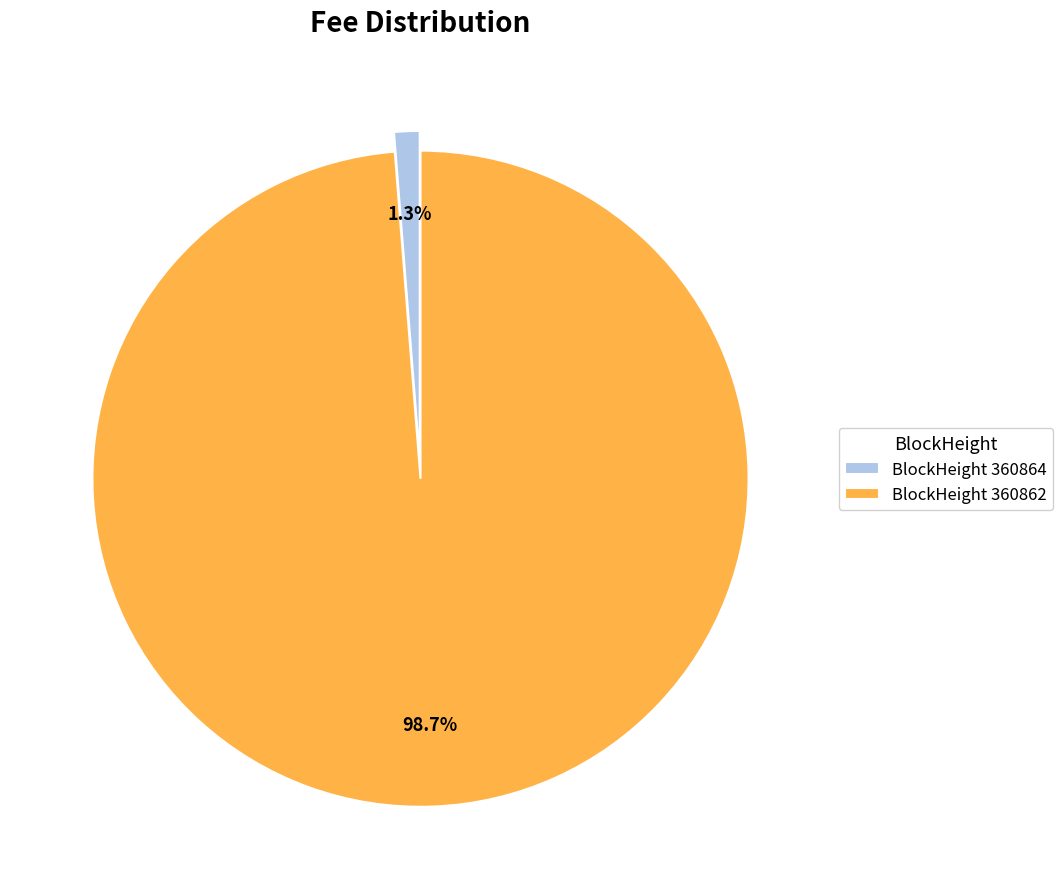

Combined, do BlockHeight 360864 and BlockHeight 360862 account for over 50%?

Yes